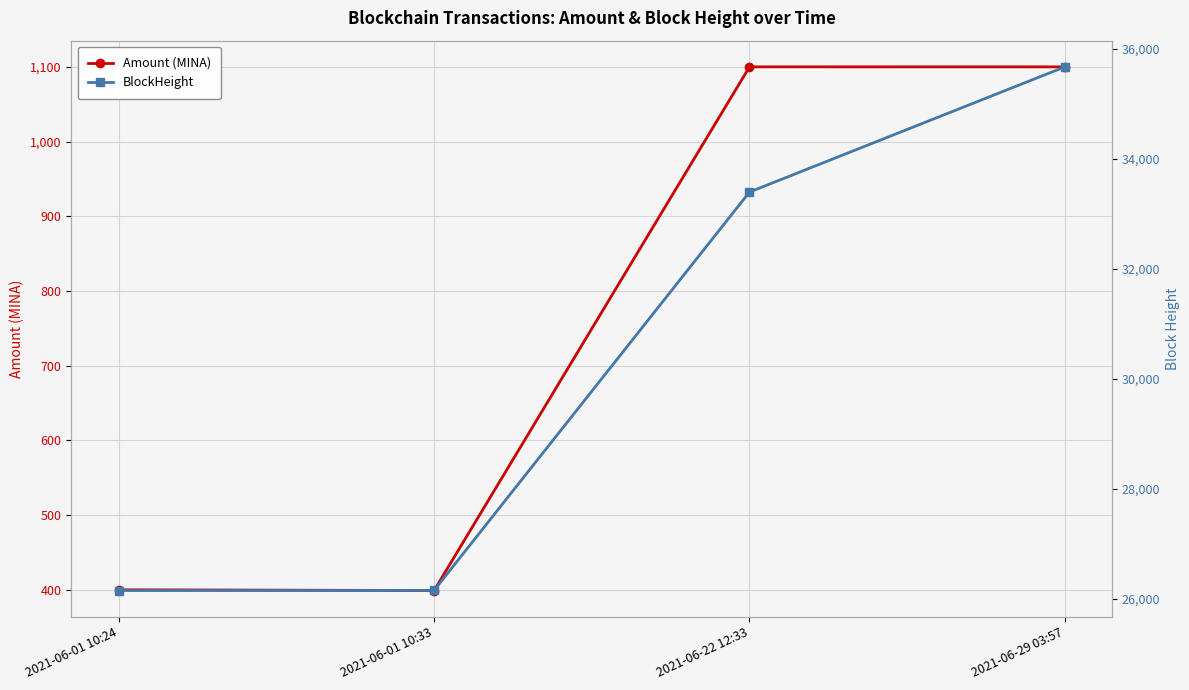

Which series has the largest range (max minus min)?

BlockHeight